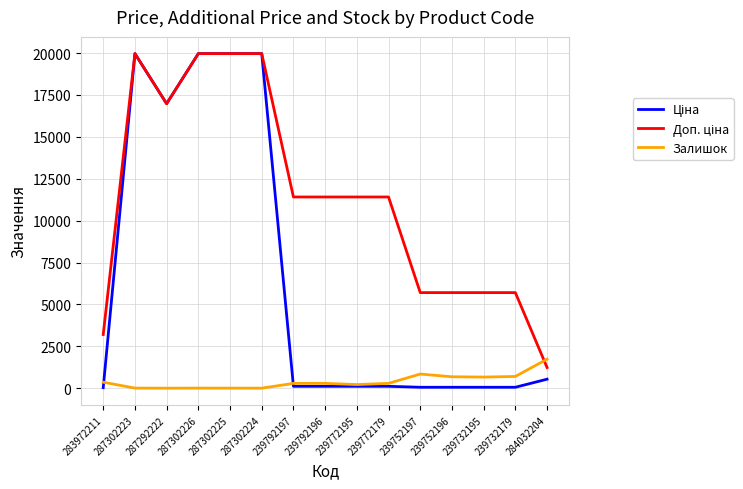

What is the total value across all series at 284032204?

3508.4